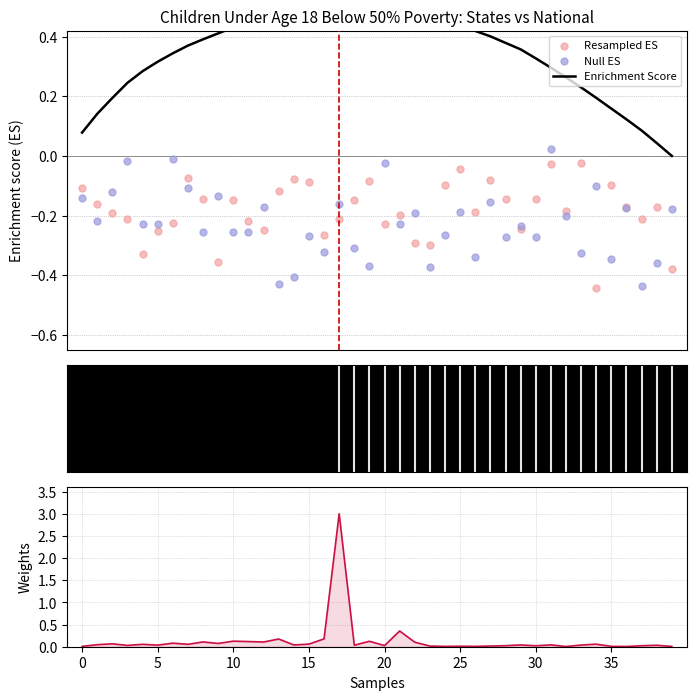

Which series has the largest Y range (max minus min)?

Weights